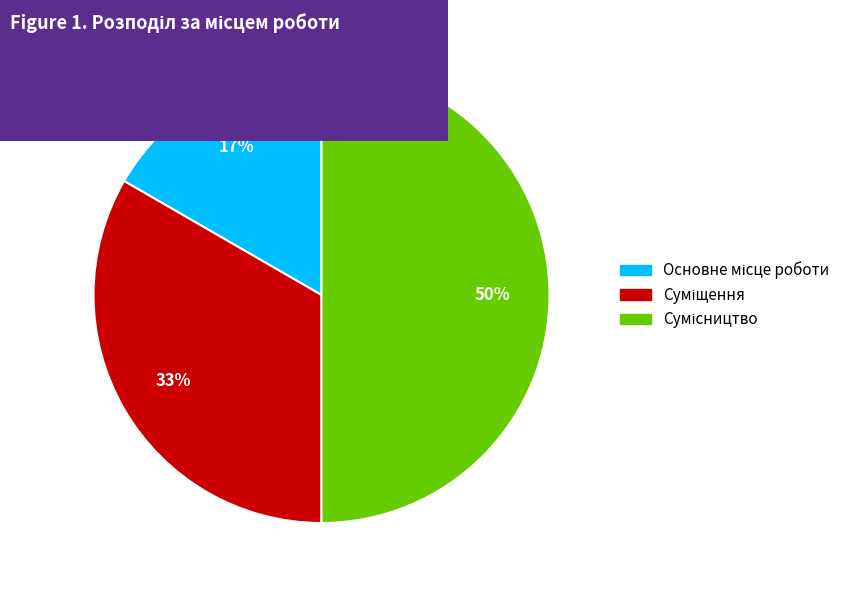

To the nearest percent, what is the average slice percentage?

33%